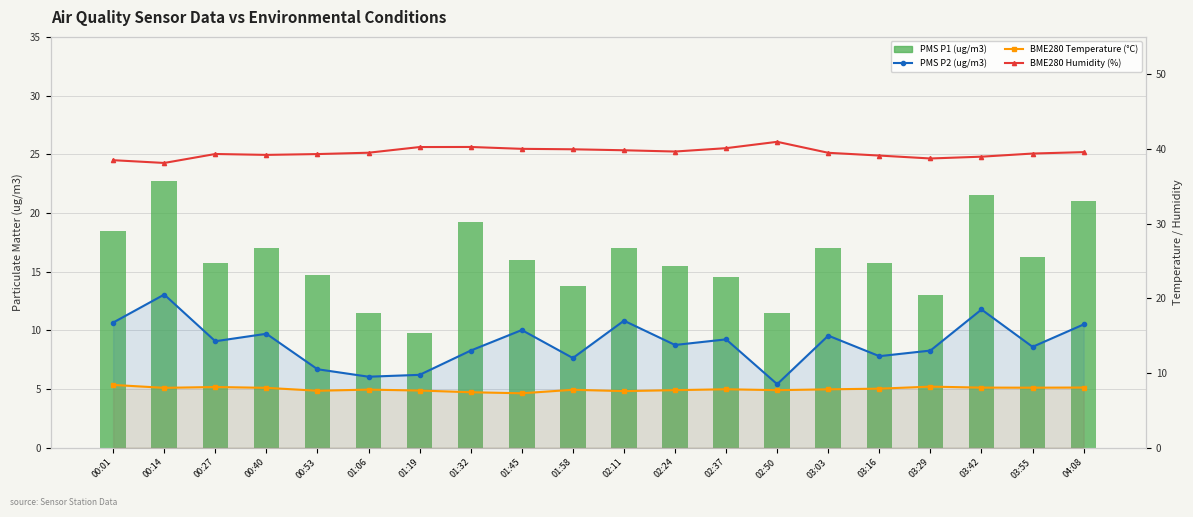

How many data points does each series have?

20